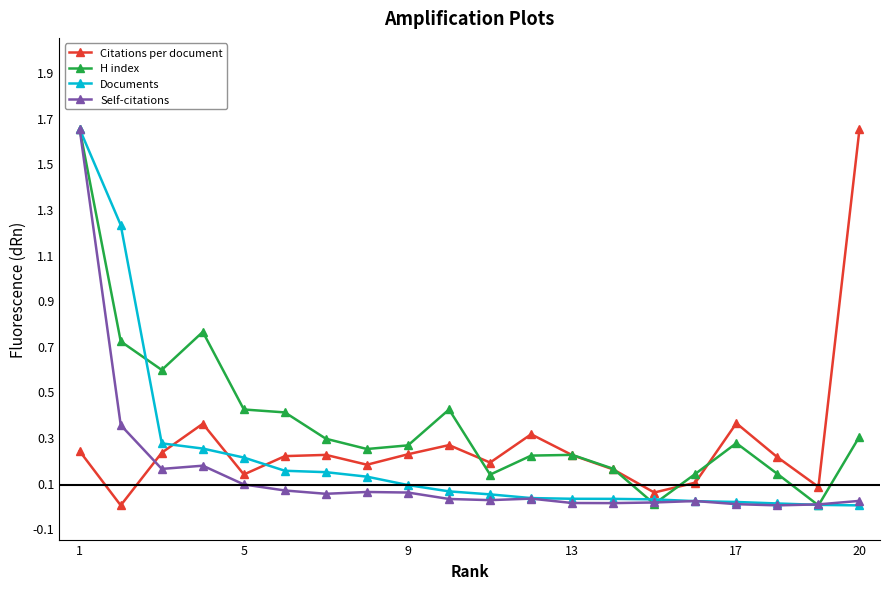

Which series has the largest total across all categories?

H index